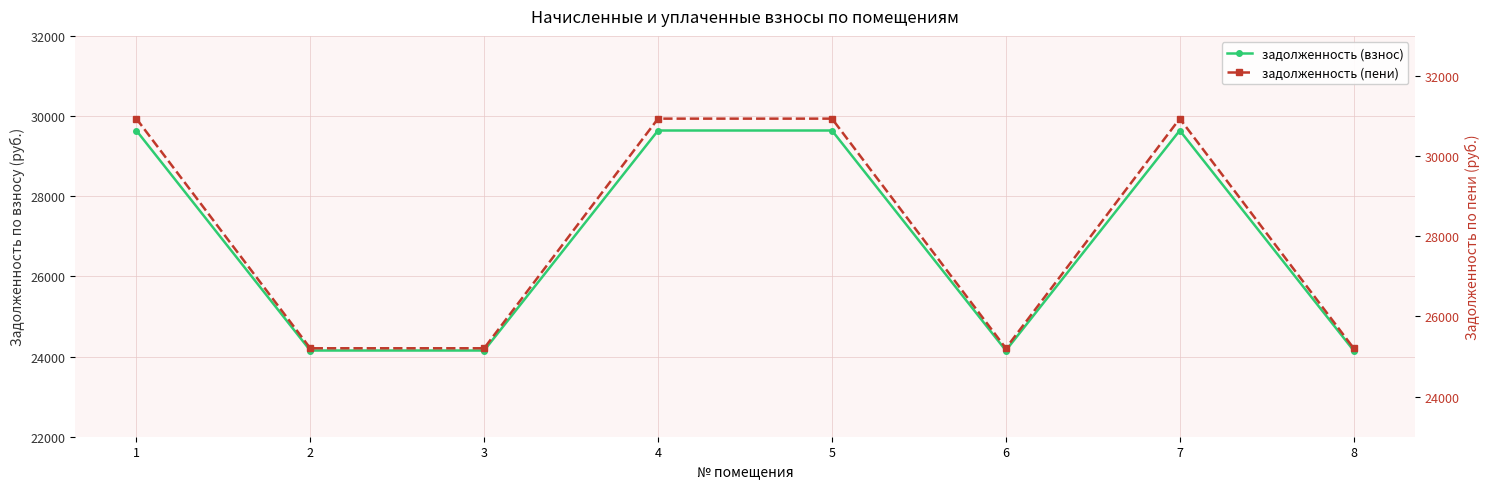

Rank the series by their average value, from lowest to highest.

задолженность (взнос), задолженность (пени)